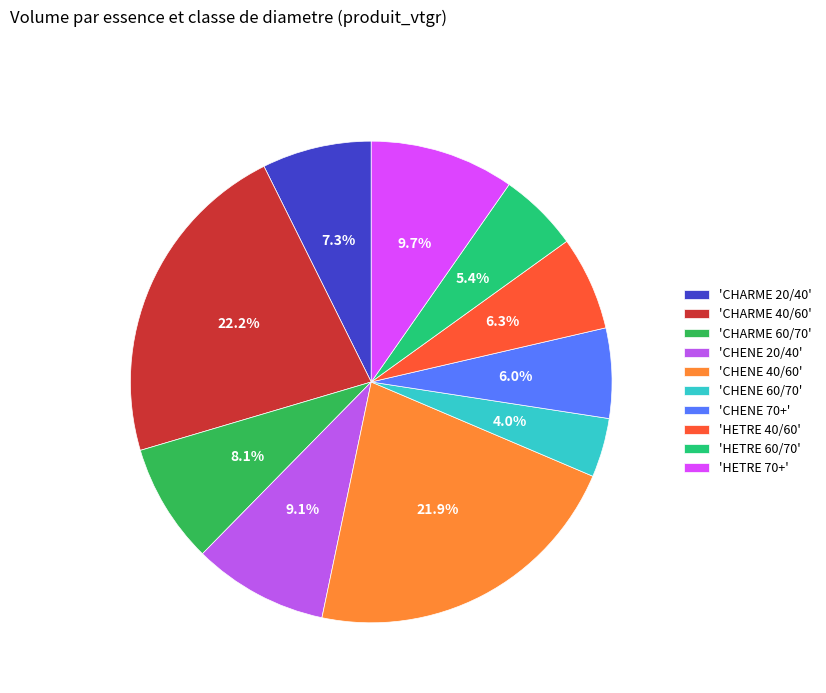

How much of the chart is everything except 'CHENE 60/70'?

96.0%